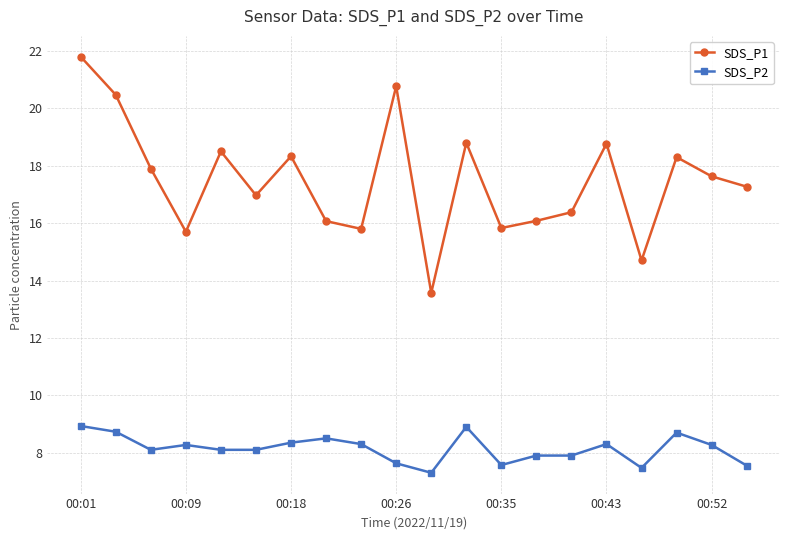

Which series has the widest spread of values?

SDS_P1